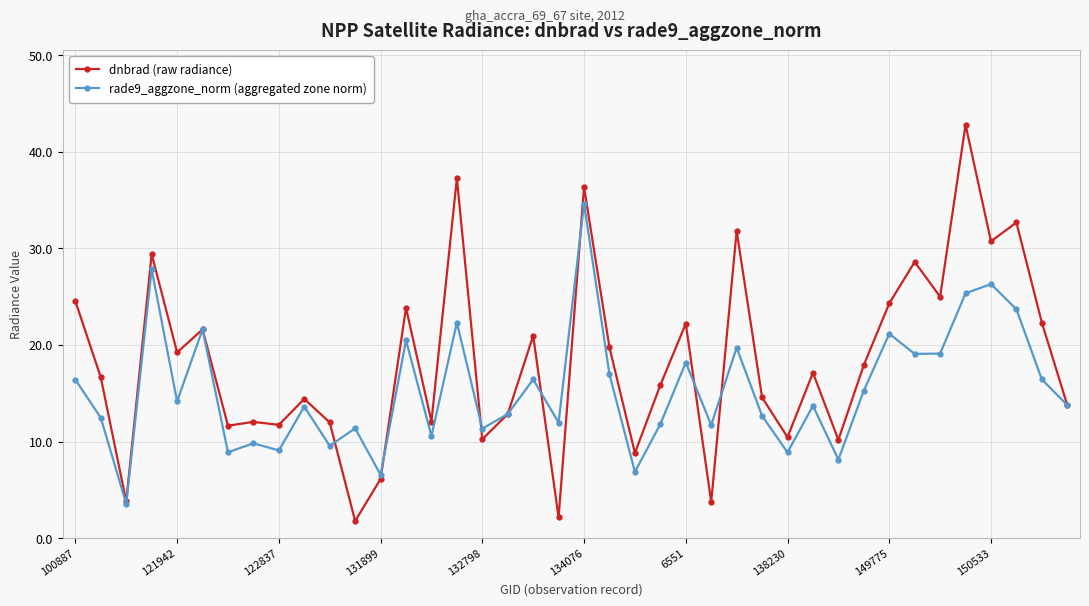

Rank the series by their maximum value, from highest to lowest.

dnbrad (raw radiance), rade9_aggzone_norm (aggregated zone norm)